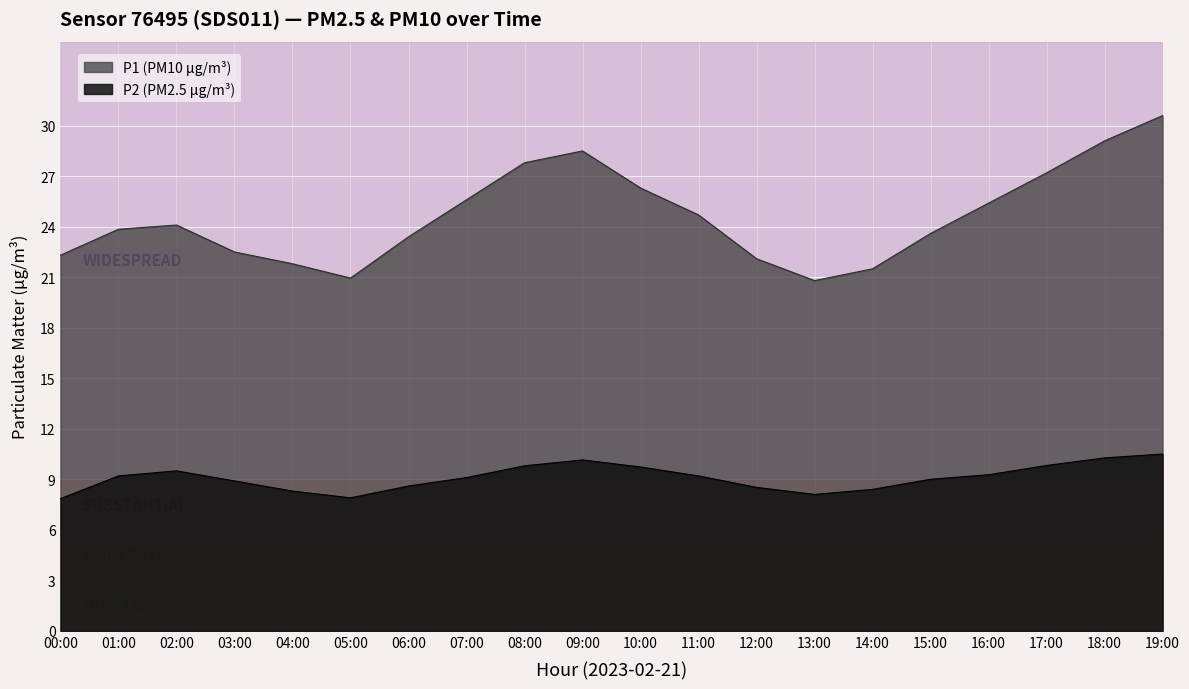

List the series in order of their peak value, lowest first.

P2, P1